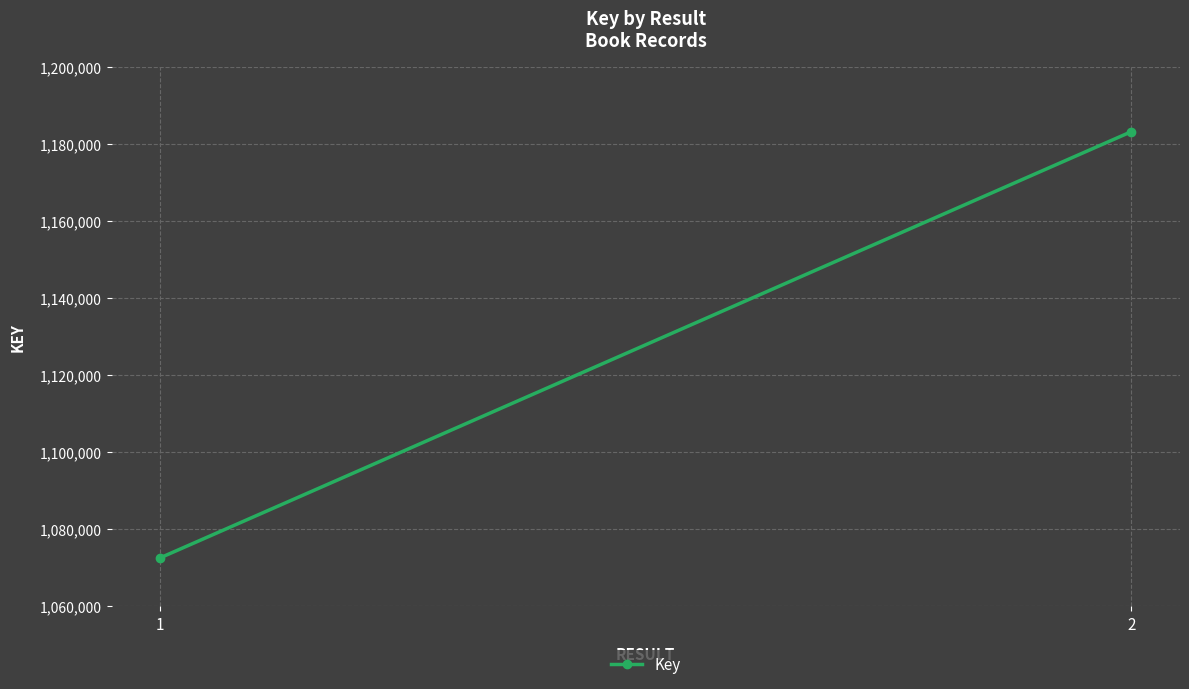

What is the maximum value shown in the chart?

1183171